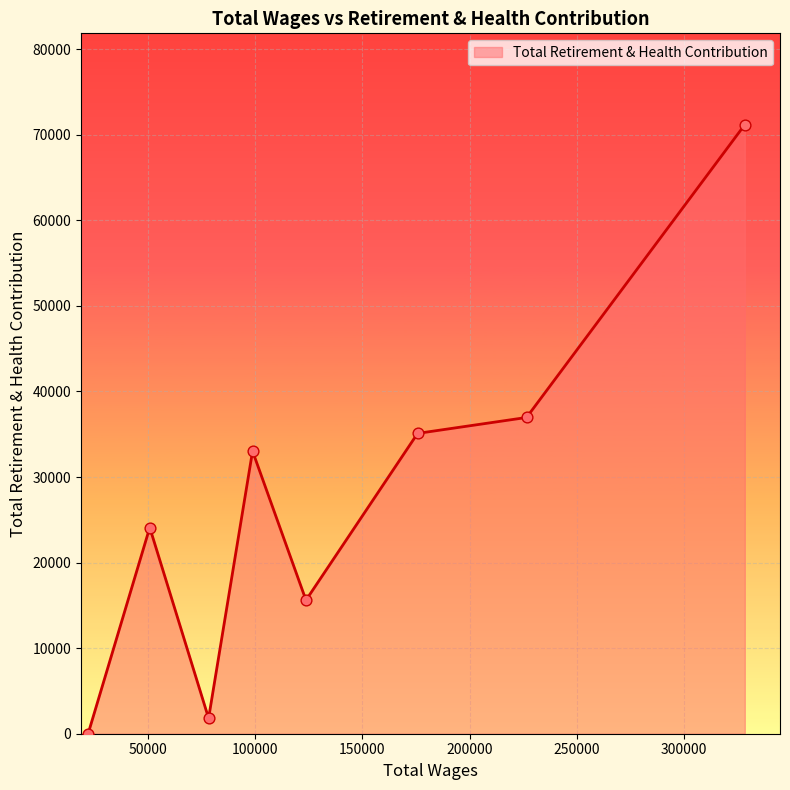

What is the maximum value shown in the chart?

71181